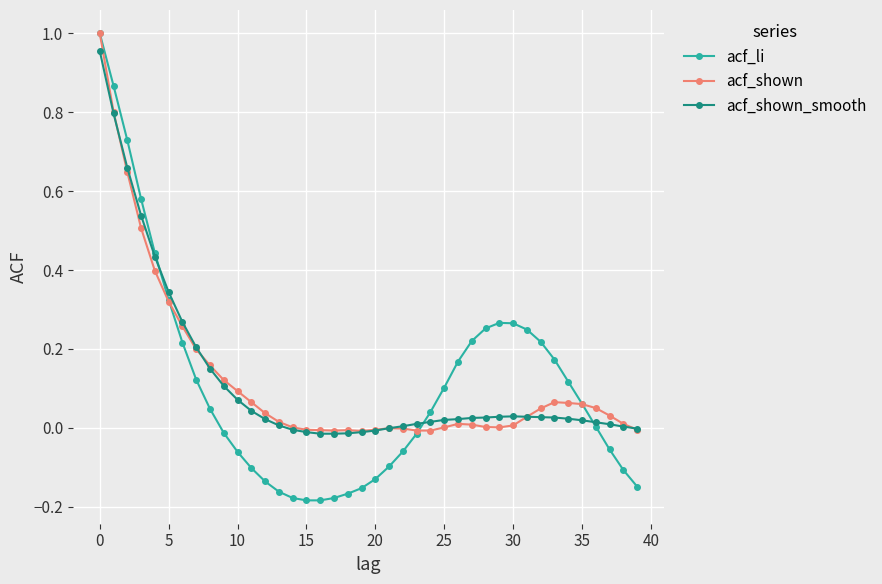

What is the value of the acf_shown point at the 2nd from the left?

0.8